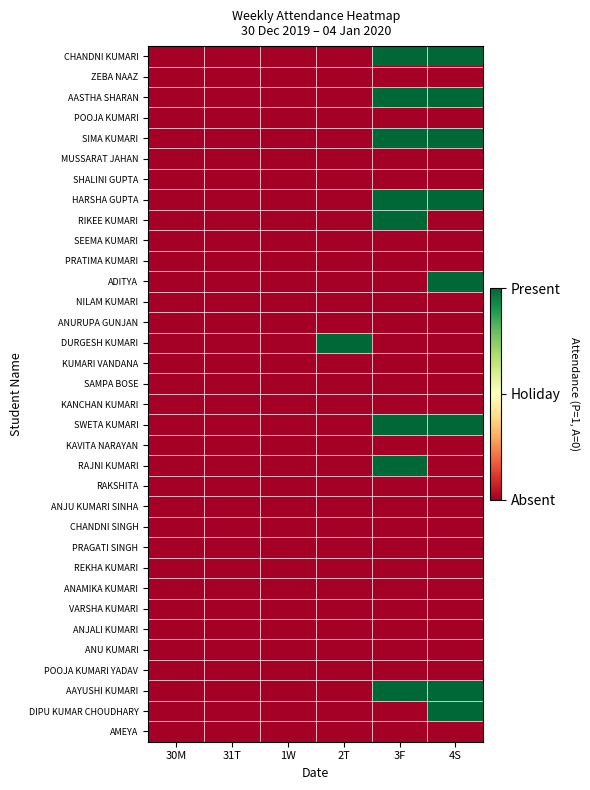

At which category is the sum across all series the highest?

3F